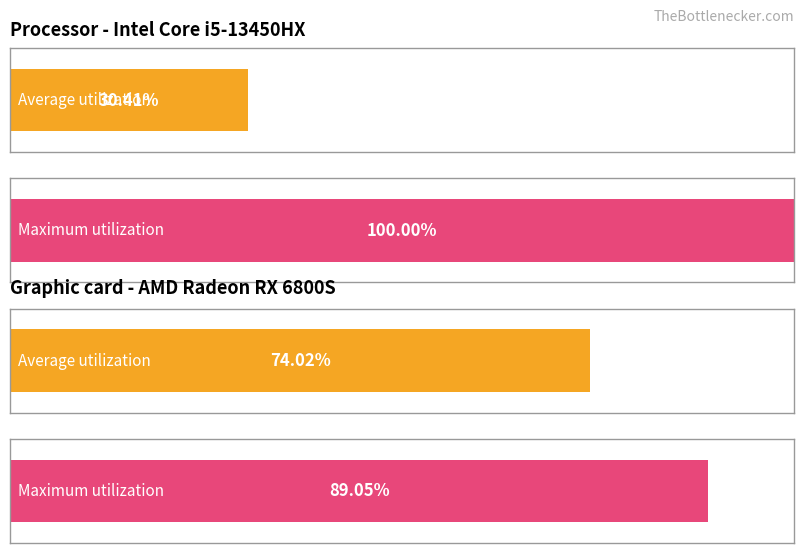

Is it true that Maximum utilization equals 1.0 at 14?

False